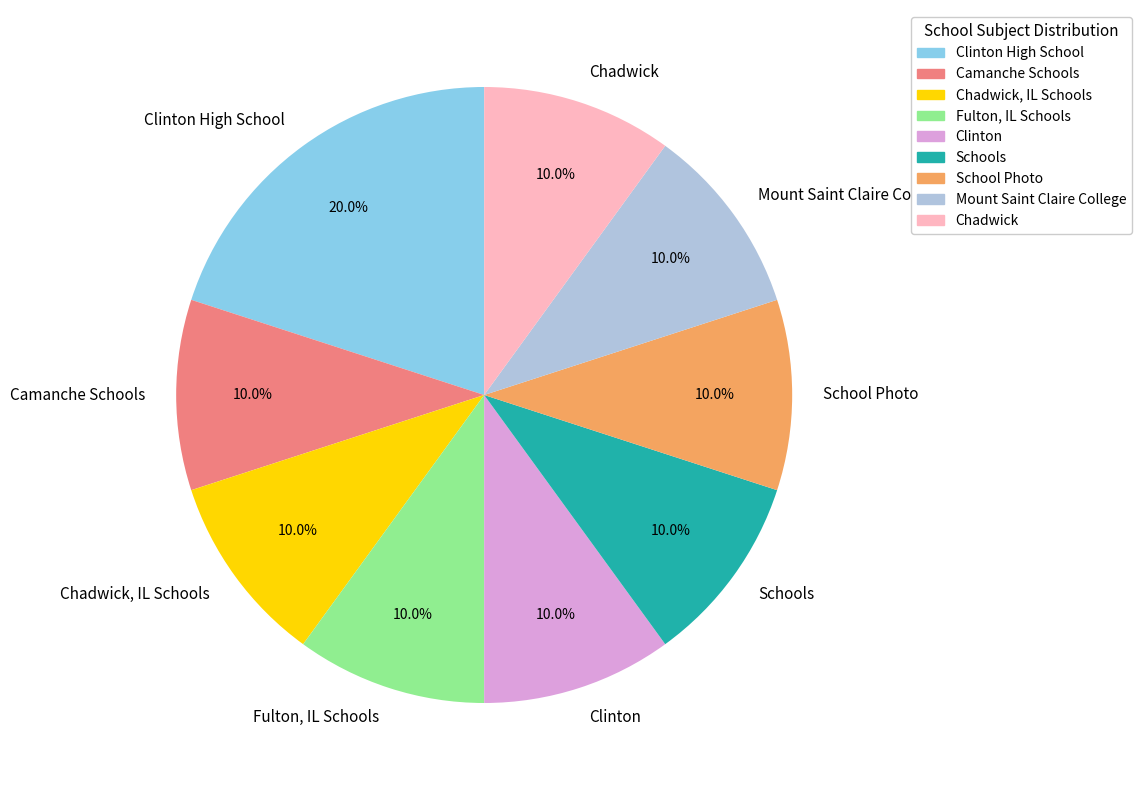

What is the total percentage of Fulton, IL Schools and Schools?

20.0%